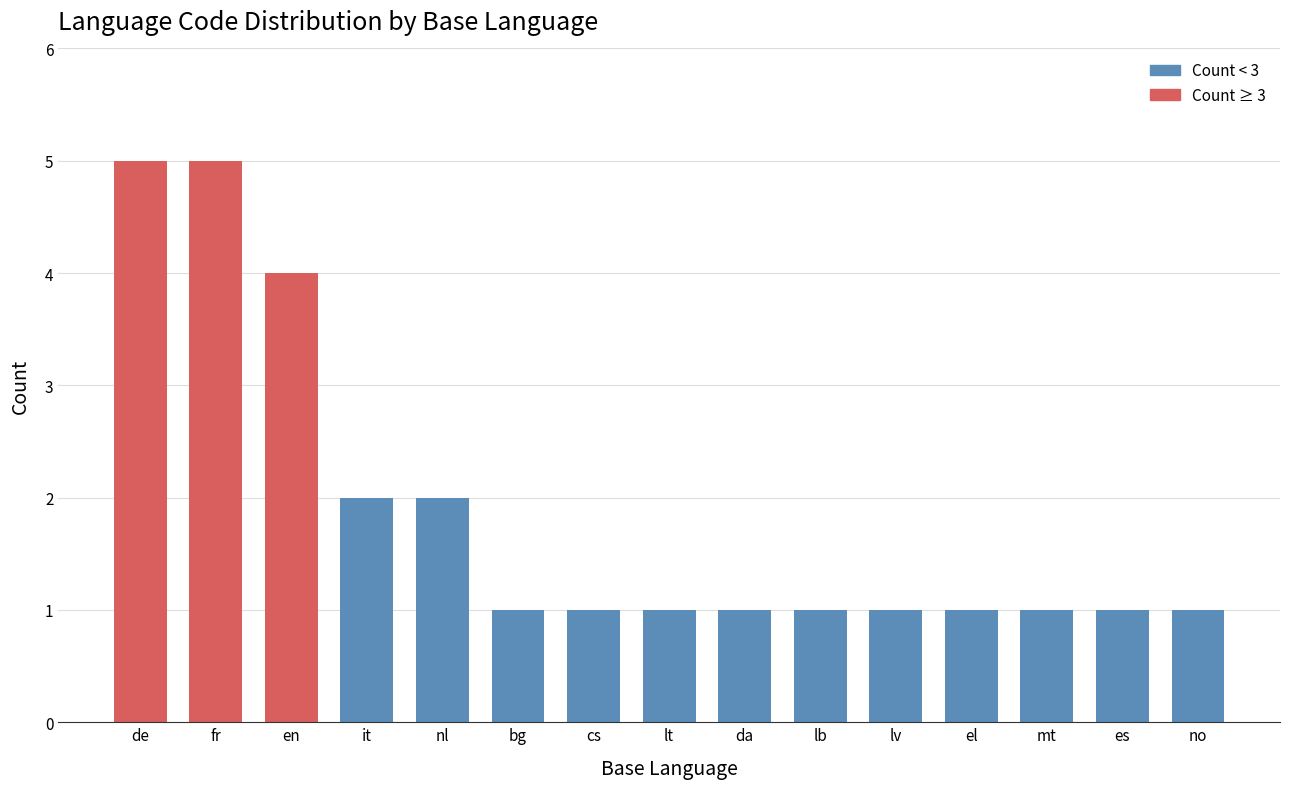

Reading left to right, list all the values displayed in this chart.

5	5	4	2	2	1	1	1	1	1	1	1	1	1	1